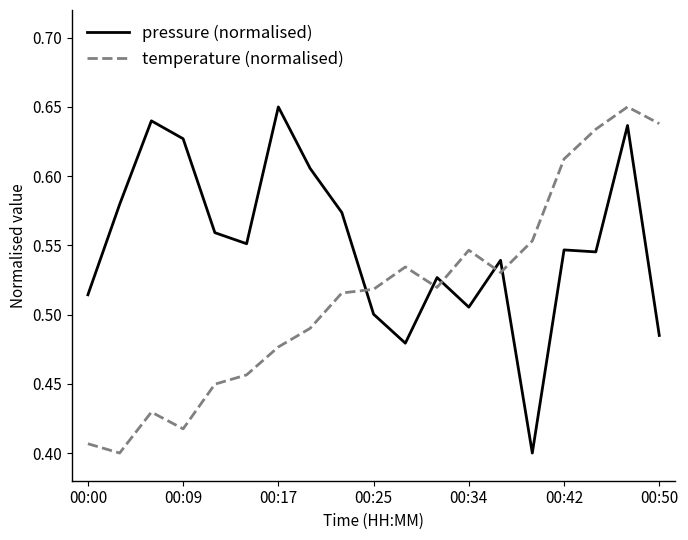

True or false: temperature (normalised) and pressure (normalised) intersect in this chart.

True